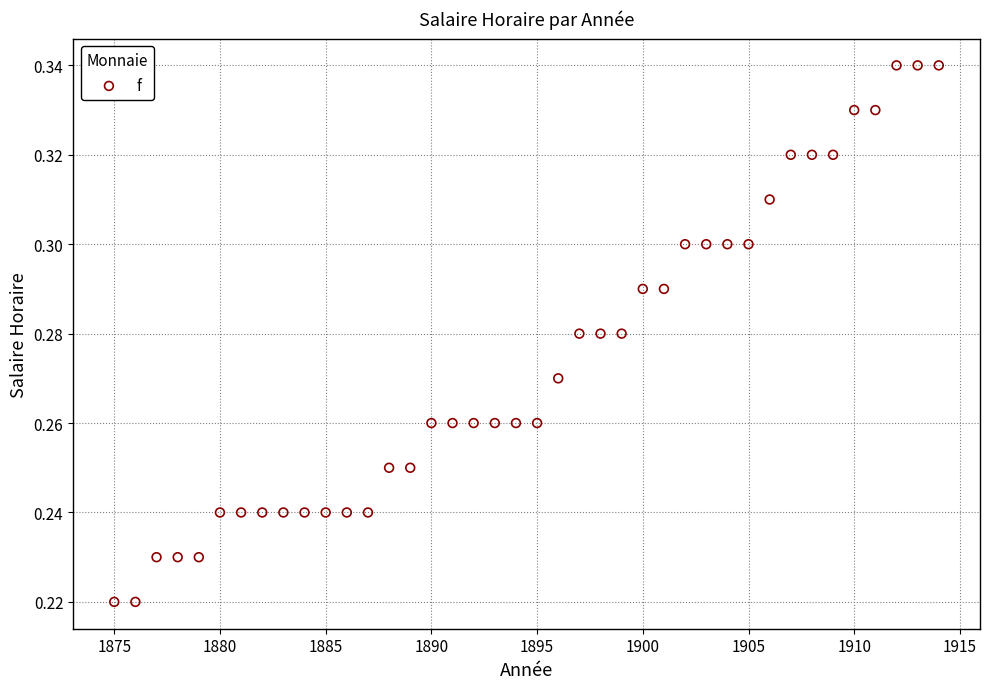

What is the range of X values (max minus min)?

39.0